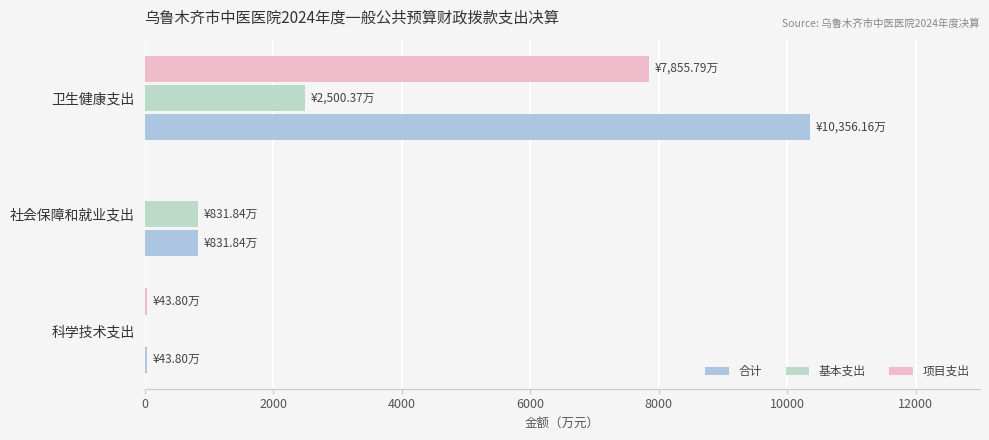

What is the lowest value of the 合计 series?

43.8